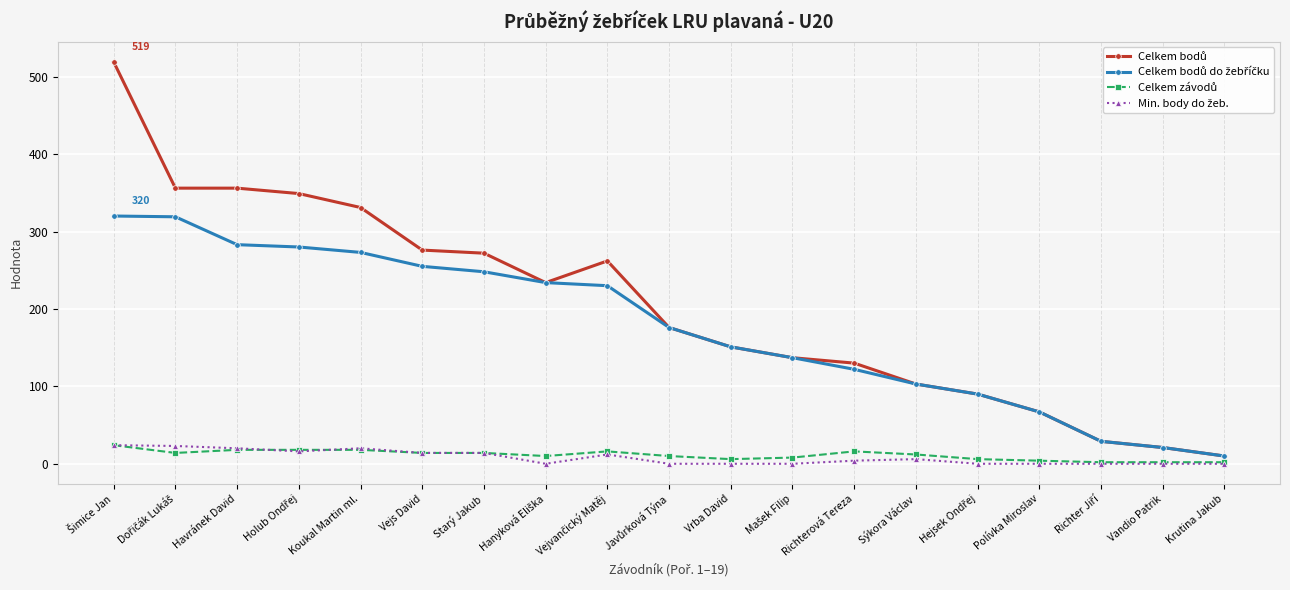

What is the maximum value shown in the chart?

519